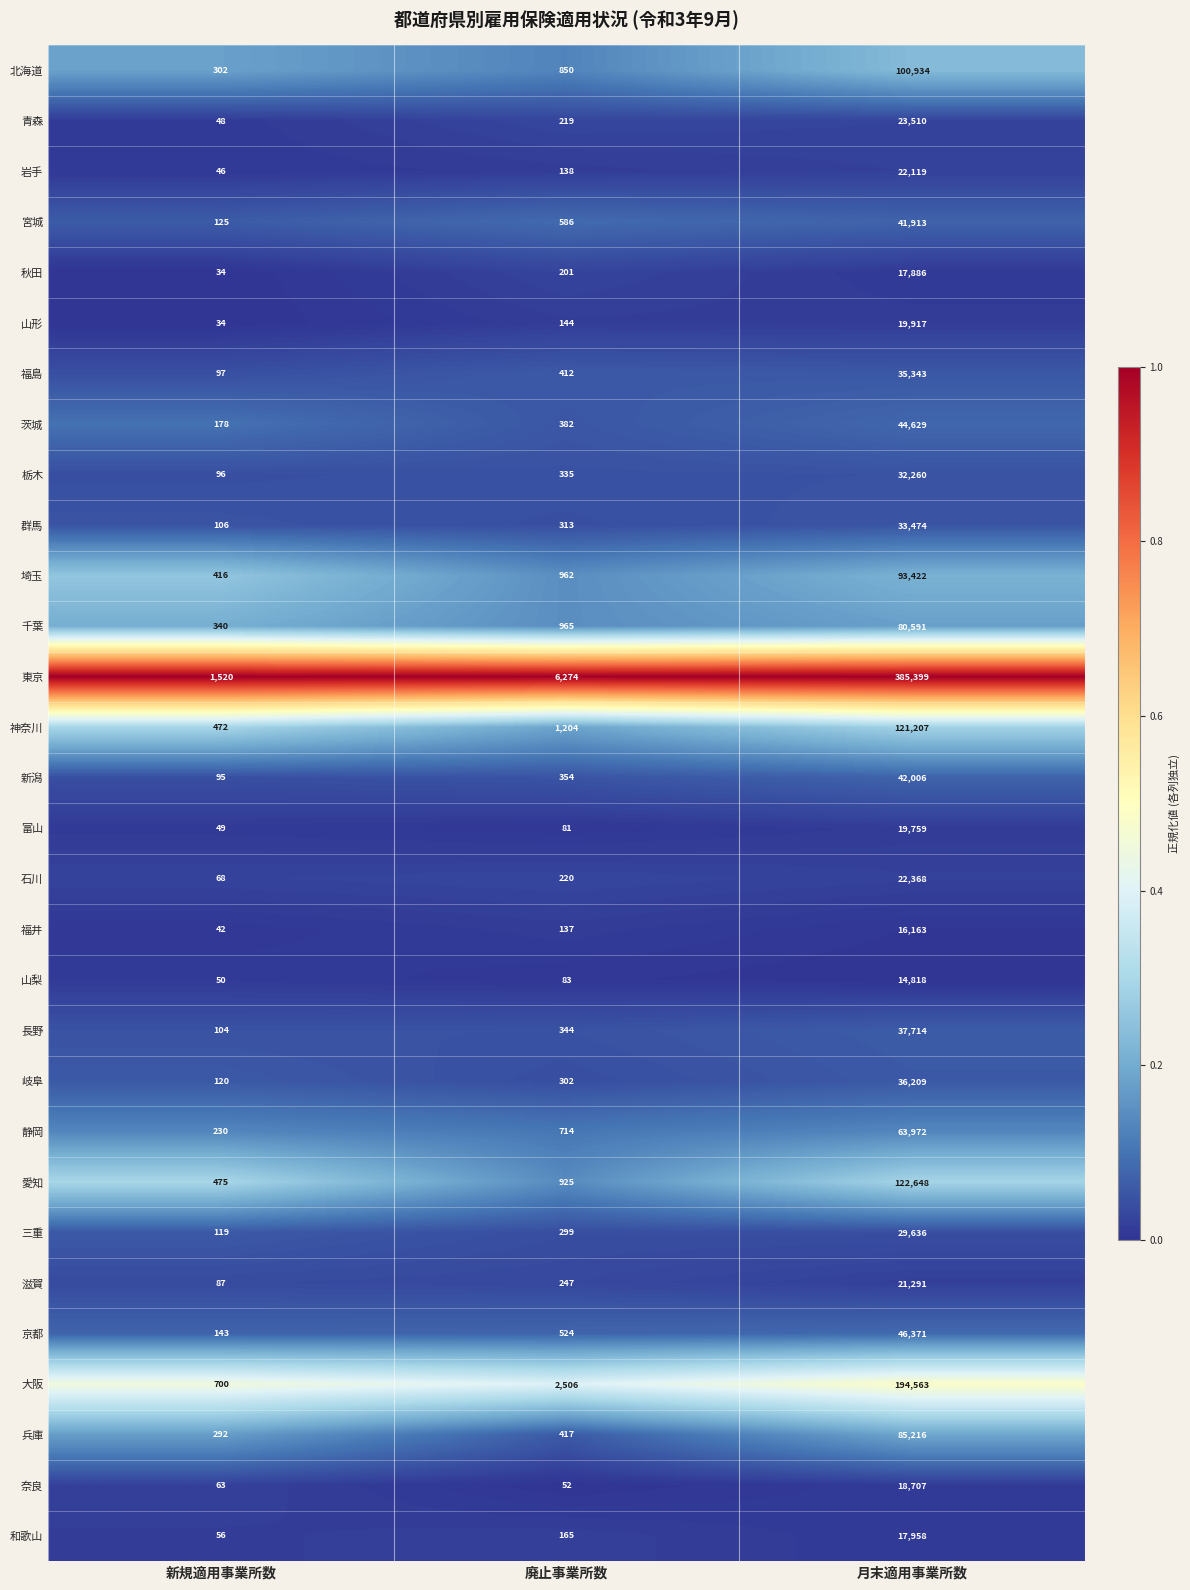

What is the difference between the 長野 values at 新規適用事業所数 and 月末適用事業所数?

37610